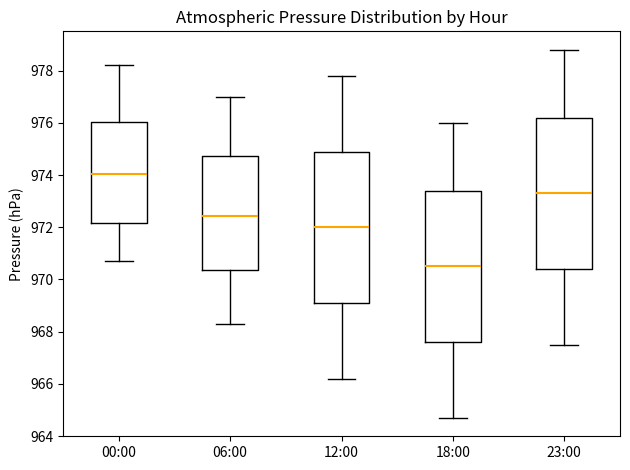

Reading left to right, transcribe this box plot: for each box, give where its median line is, the range the box spans, and where its two whiskers end, as read against the y-axis. The values are not printed on the chart, so give them approximately, as read against the axis.

00:00: median 974.0, box 972.2 to 976.0, whiskers 970.8 to 978.2
06:00: median 972.4, box 970.4 to 974.8, whiskers 968.4 to 977.0
12:00: median 972.0, box 969.2 to 975.0, whiskers 966.2 to 977.8
18:00: median 970.6, box 967.6 to 973.4, whiskers 964.8 to 976.0
23:00: median 973.4, box 970.4 to 976.2, whiskers 967.6 to 978.8